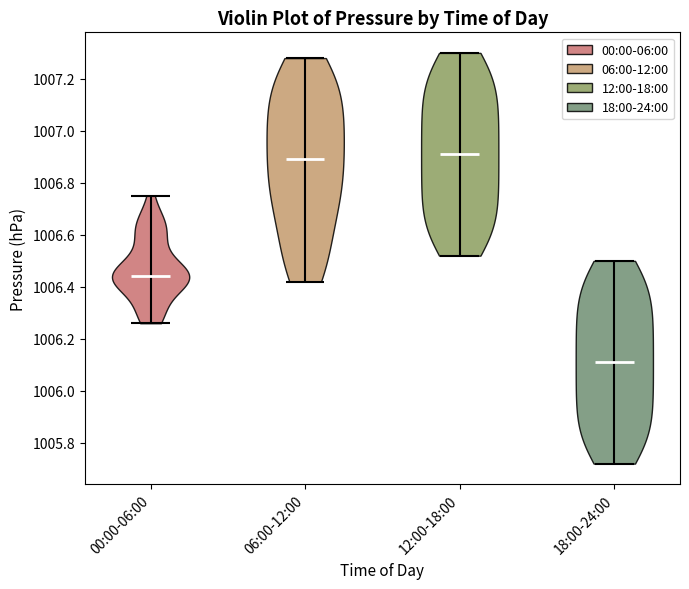

Reading left to right, read every violin against the y-axis: where its median line is, and the lowest and highest points it reaches. The values are not printed on the chart, so give them approximately, as read against the axis.

00:00-06:00: median line 1006.44, lowest point 1006.26, highest point 1006.76
06:00-12:00: median line 1006.90, lowest point 1006.42, highest point 1007.28
12:00-18:00: median line 1006.92, lowest point 1006.52, highest point 1007.30
18:00-24:00: median line 1006.12, lowest point 1005.72, highest point 1006.50